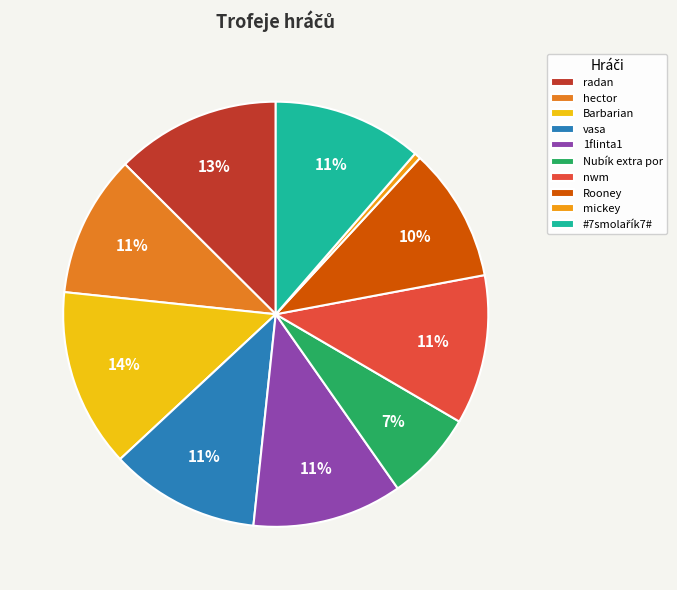

What is the smallest slice in the pie chart?

mickey